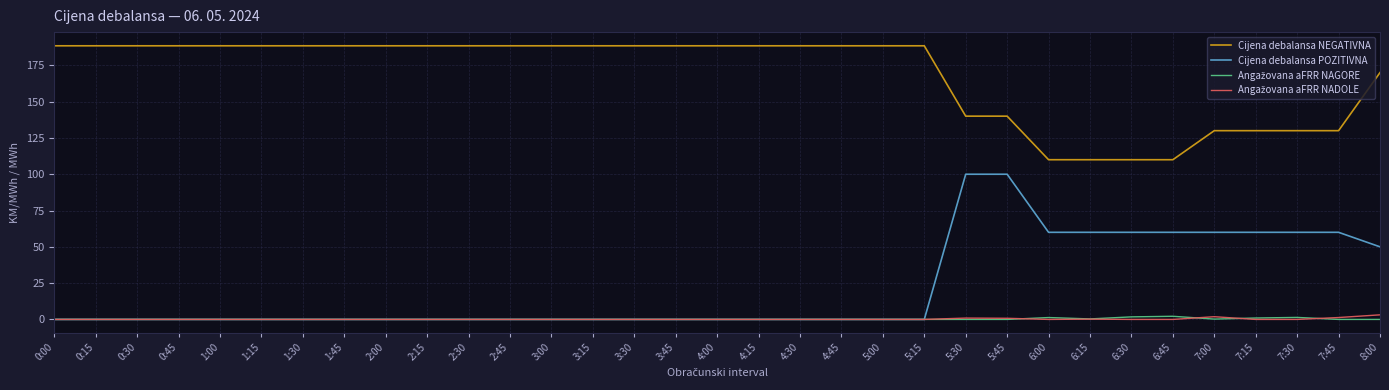

How many Cijena debalansa POZITIVNA values are between 0 and 60?

31